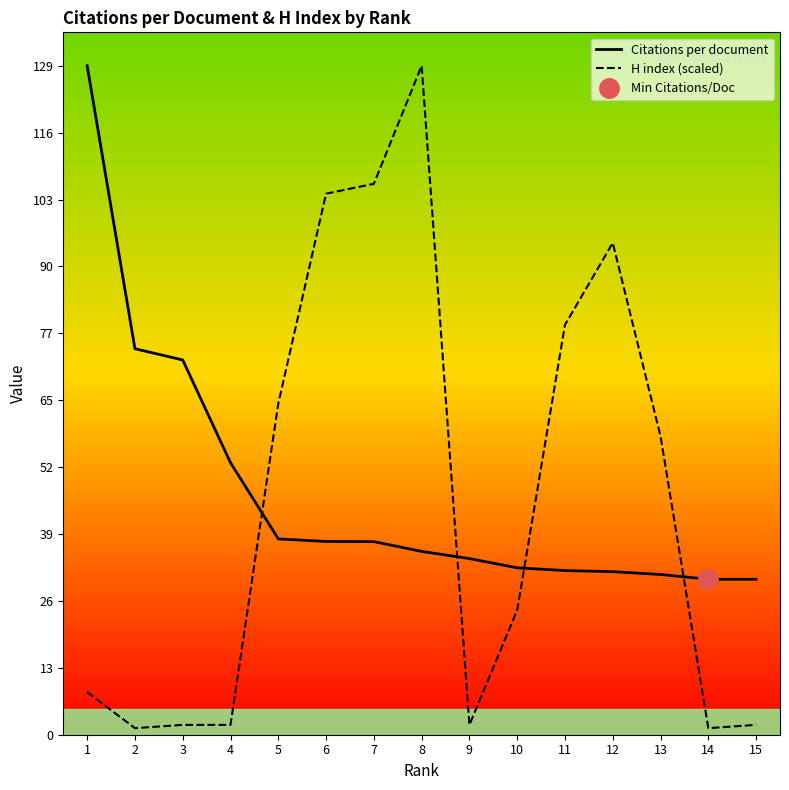

Which series has the largest range (max minus min)?

H index (scaled)